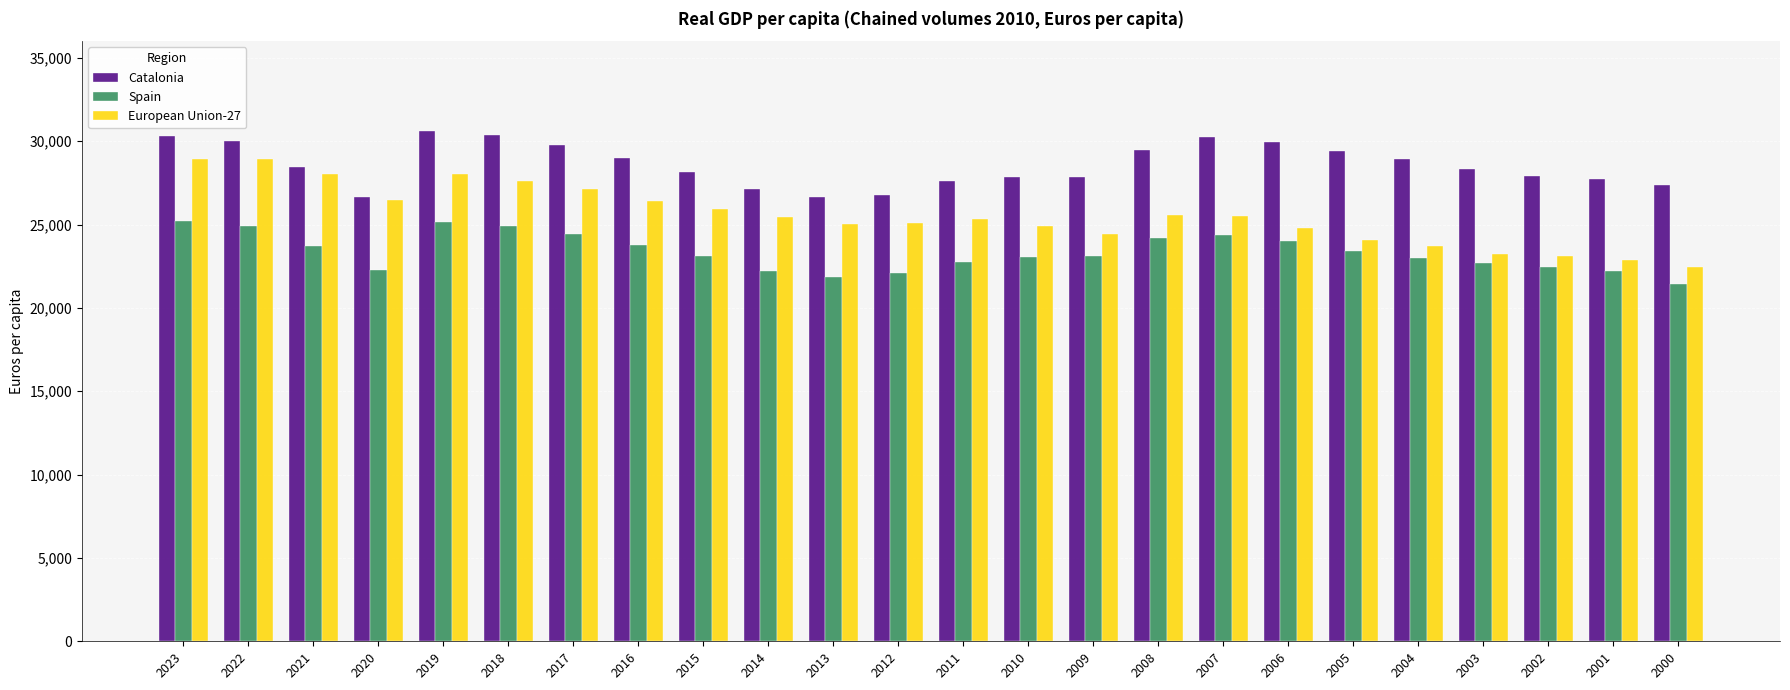

Read the Spain value at 2011.

22770.0